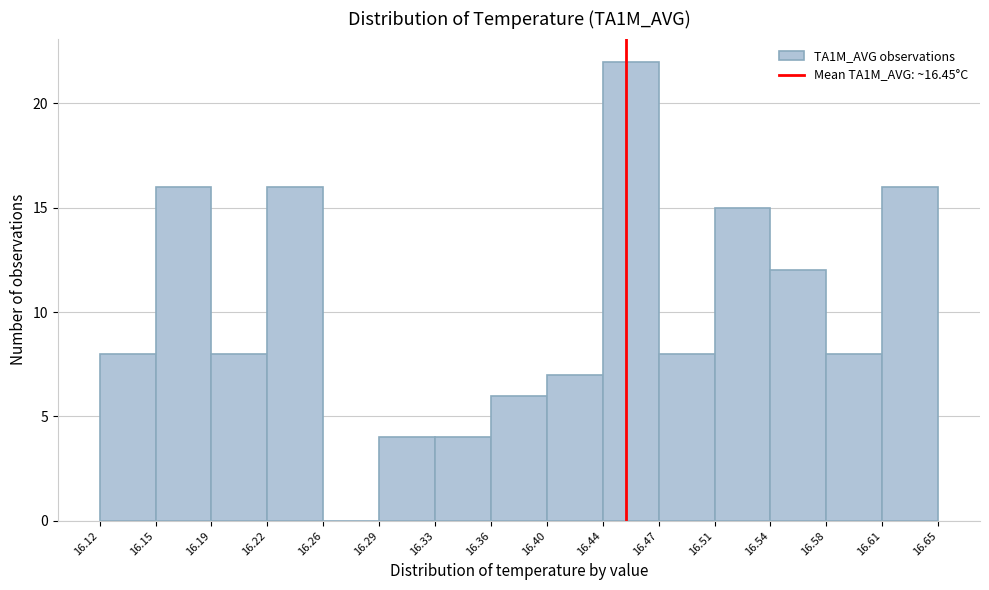

Reading left to right, transcribe this chart: for each bar, give the range it covers on the x-axis and its height. The values are not printed on the chart, so give them approximately, as read against the axis.

16.12 to 16.15: 8
16.15 to 16.19: 16
16.19 to 16.22: 8
16.22 to 16.26: 16
16.26 to 16.29: 0
16.29 to 16.33: 4
16.33 to 16.36: 4
16.36 to 16.40: 6
16.40 to 16.44: 7
16.44 to 16.47: 22
16.47 to 16.51: 8
16.51 to 16.54: 15
16.54 to 16.58: 12
16.58 to 16.61: 8
16.61 to 16.65: 16